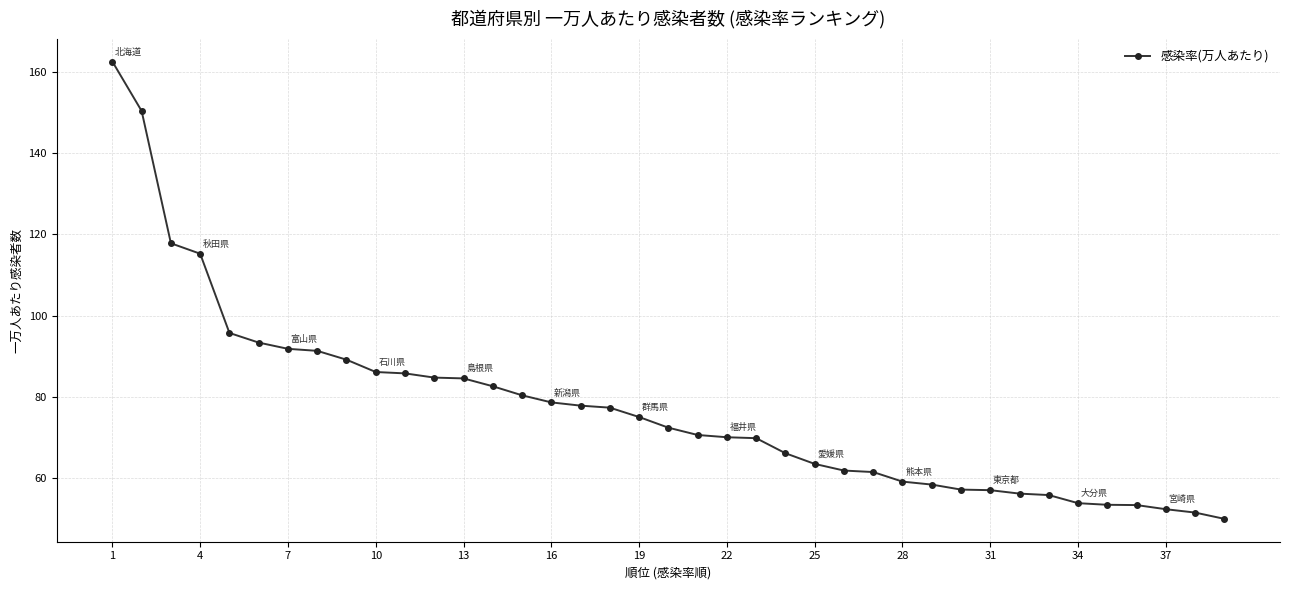

What is the maximum value shown in the chart?

162.7